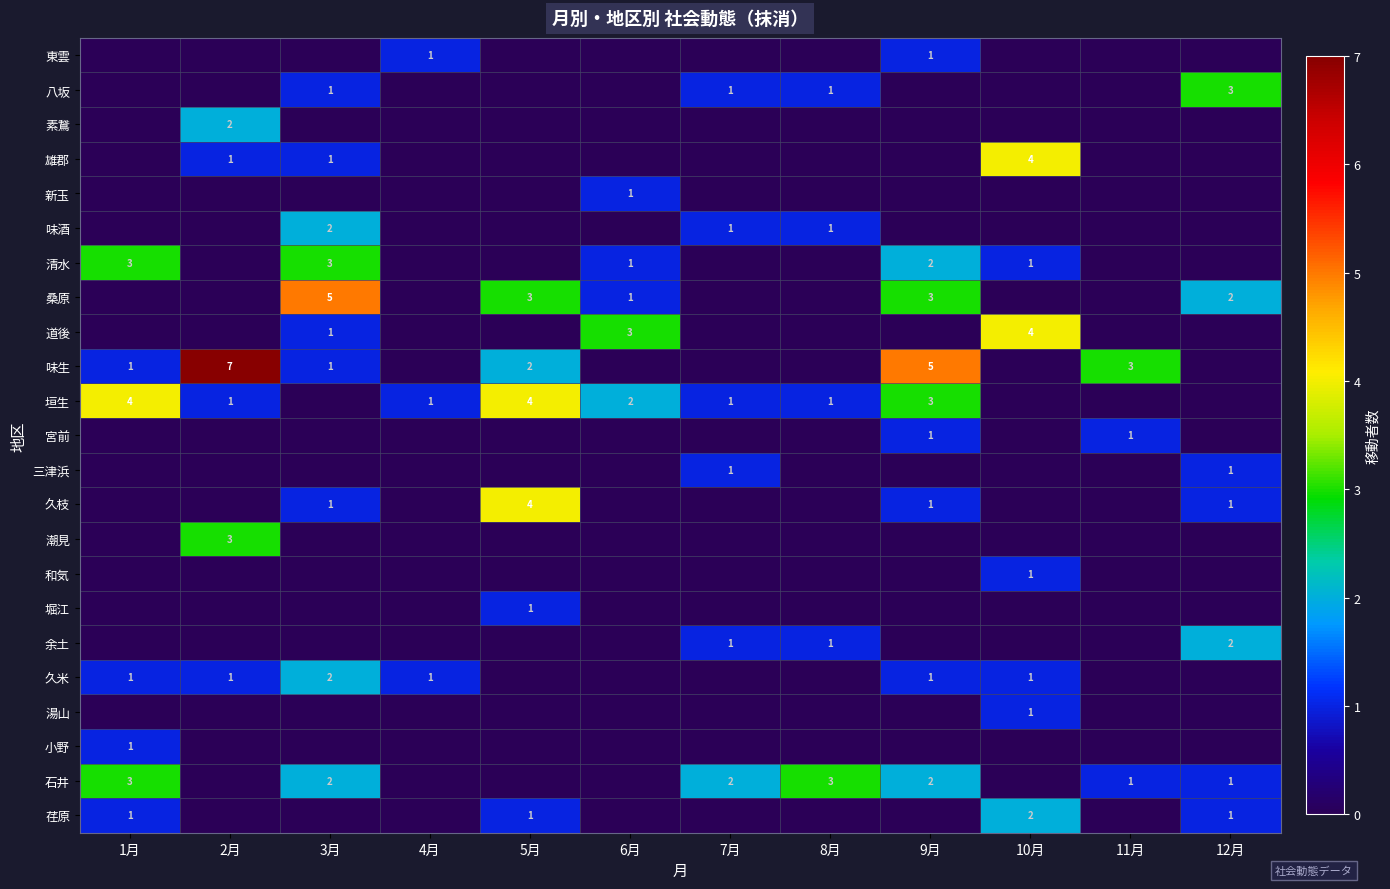

Count the number of categories in the chart.

12